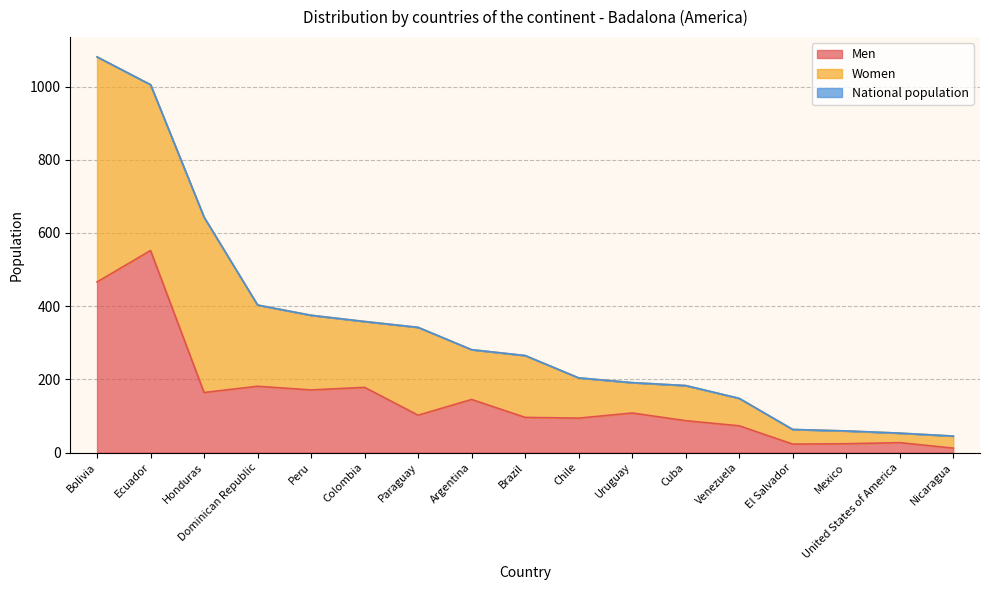

How many values in the Men series exceed 94?

10